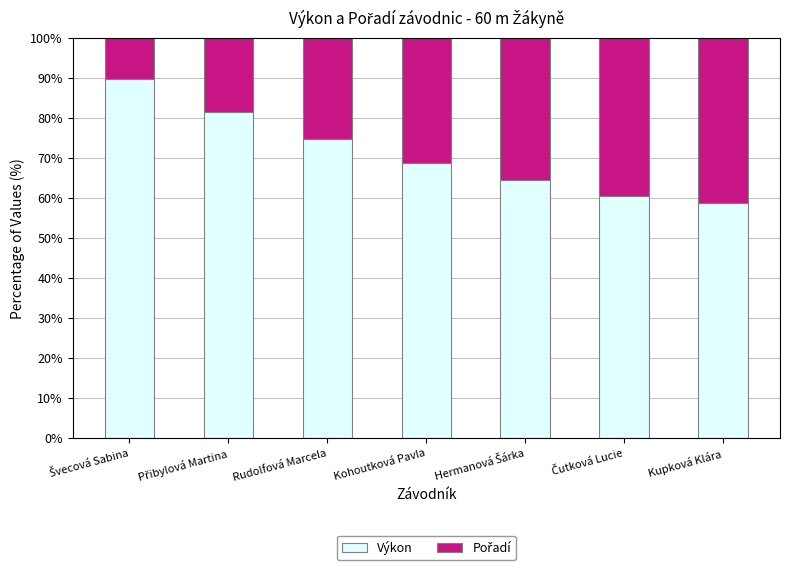

How many data points in Výkon are less than 68?

3